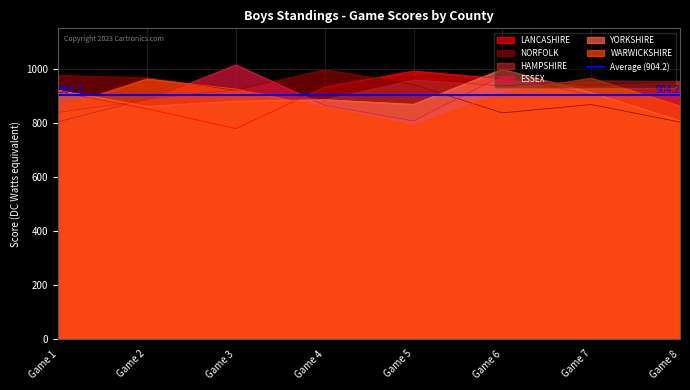

The NORFOLK series shows 1179 at Game 6. True or false?

False